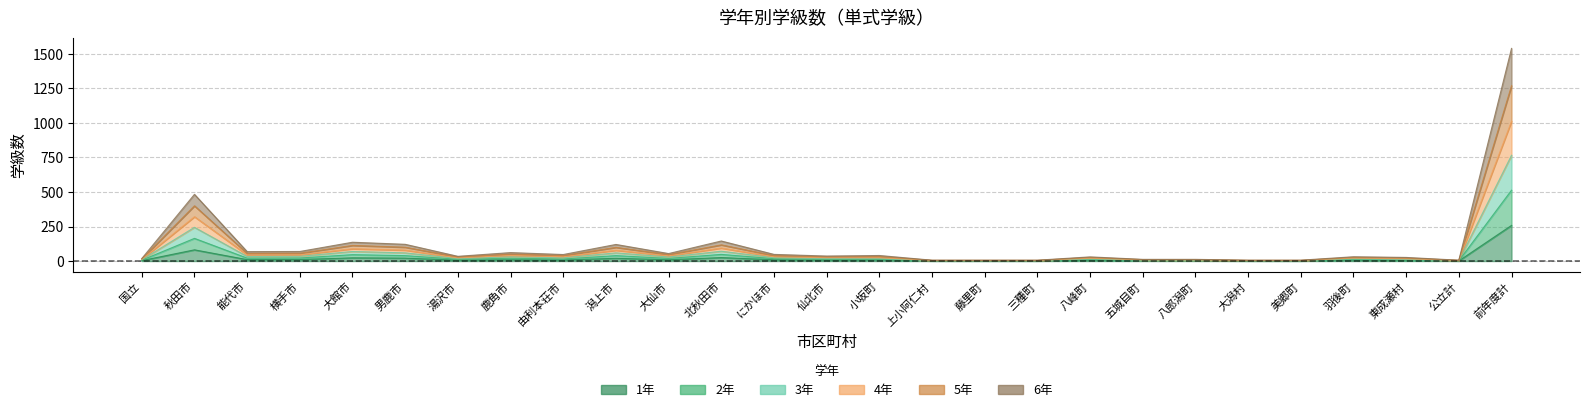

At which category does 1年 reach its first local peak?

秋田市